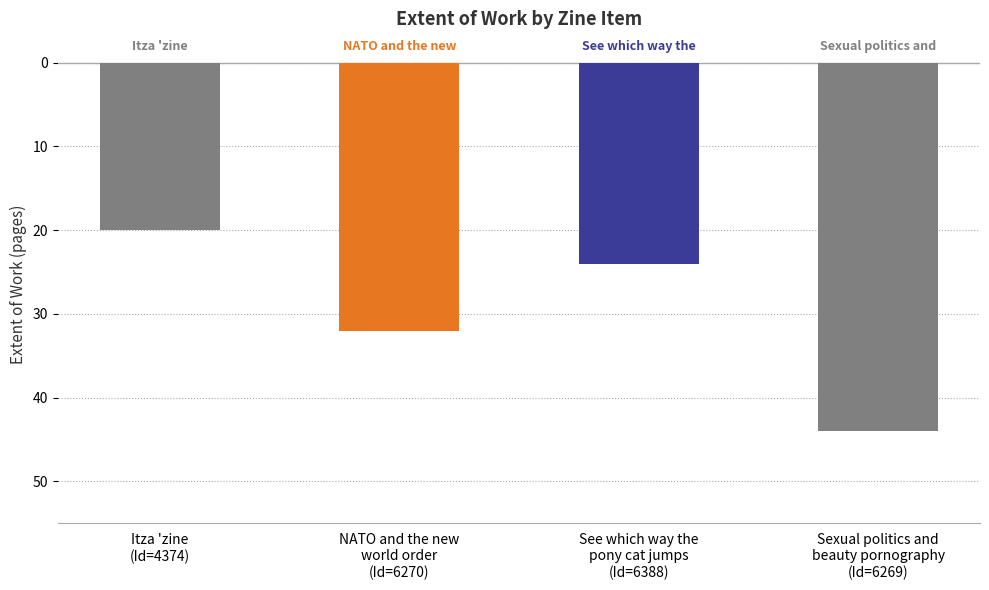

Read the value at See which way the
pony cat jumps
(Id=6388), to the nearest 10.

20